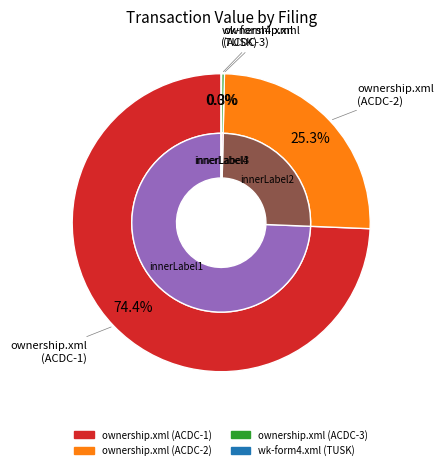

To the nearest percent, what percentage of the pie is ownership.xml (ACDC-2)?

25%